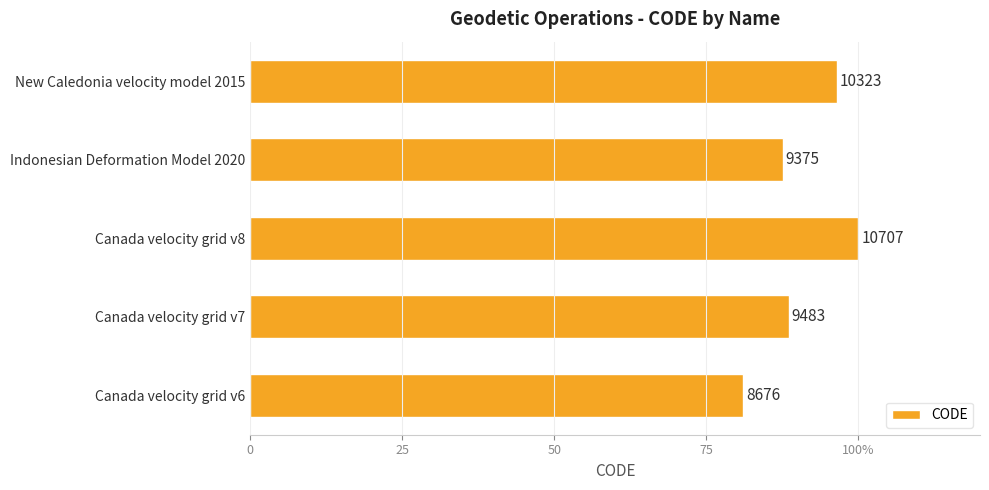

What is the difference between the maximum and second lowest values?

12.4